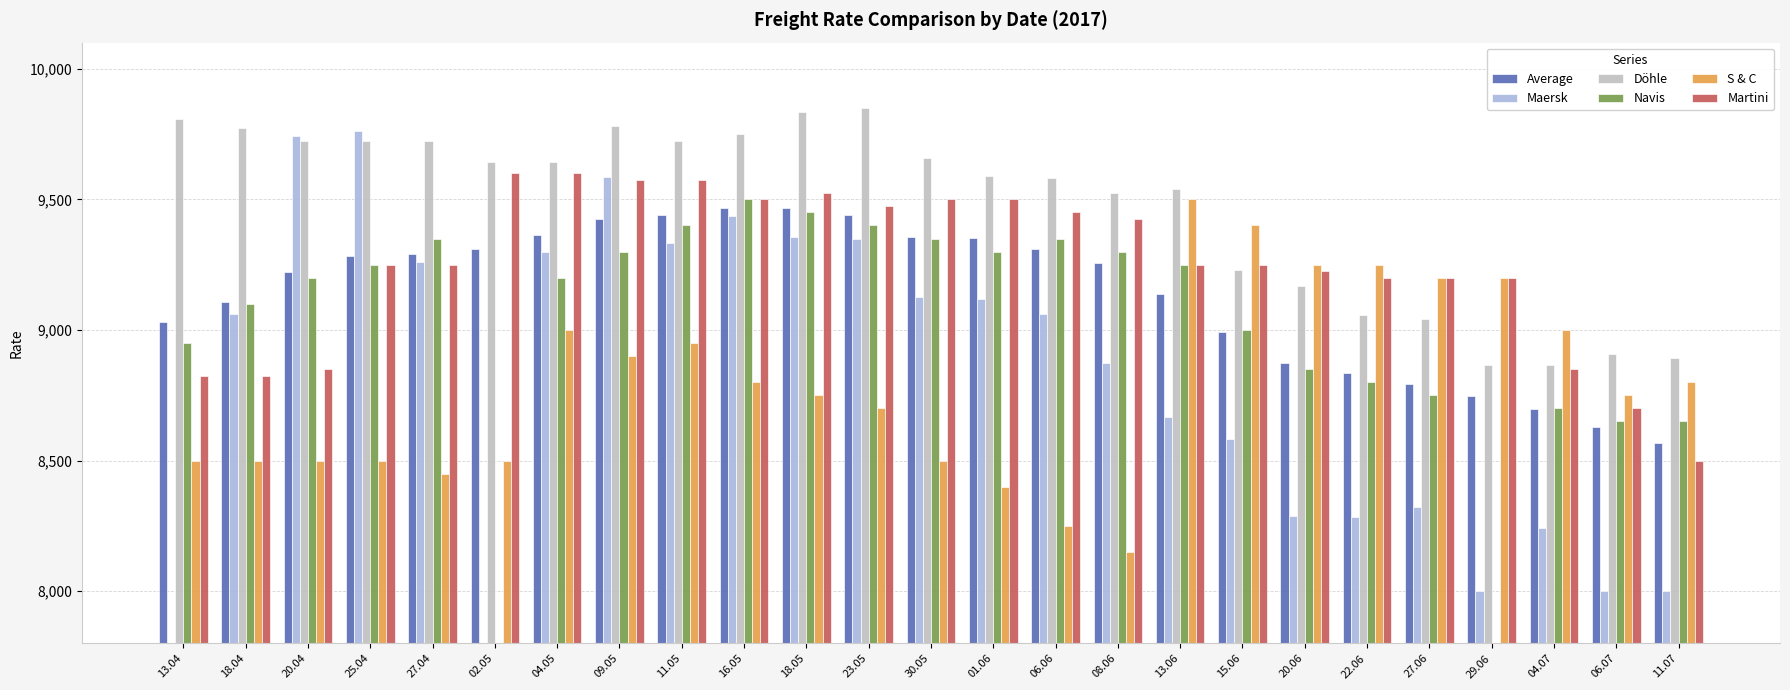

What is the difference between the Navis values at 11.07 and 25.04?

600.0